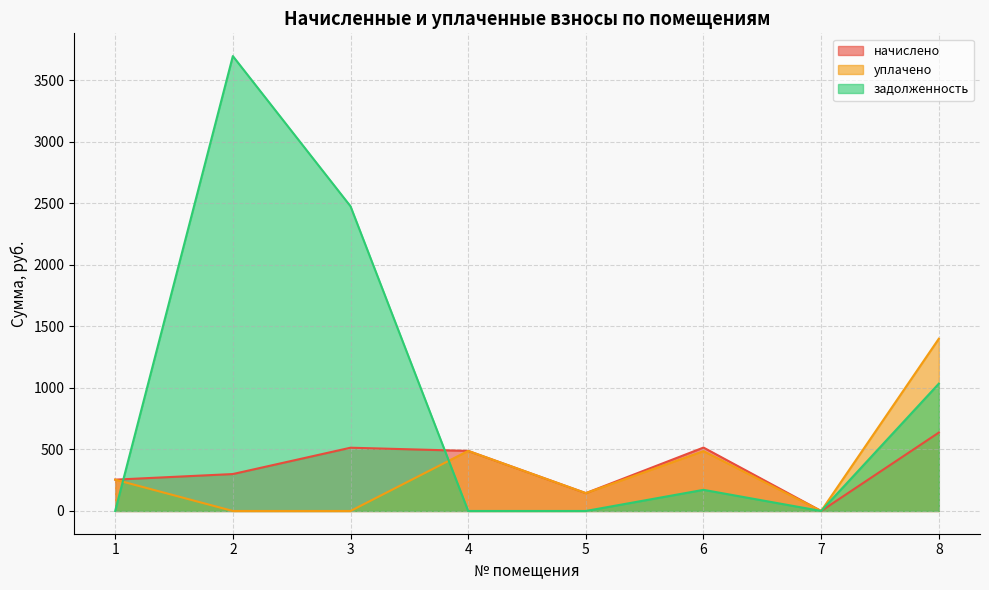

Reading left to right, transcribe all the data shown in this chart.

начислено: 1=254.6	2=300.1	3=514.1	4=488.3	5=145.1	6=515.4	7=0.0	8=637.1
уплачено: 1=254.6	2=0.0	3=0.0	4=488.3	5=145.1	6=486.5	7=0.0	8=1400.0
задолженность: 1=0.0	2=3696.9	3=2476.3	4=0.0	5=0.0	6=171.8	7=0.0	8=1034.8